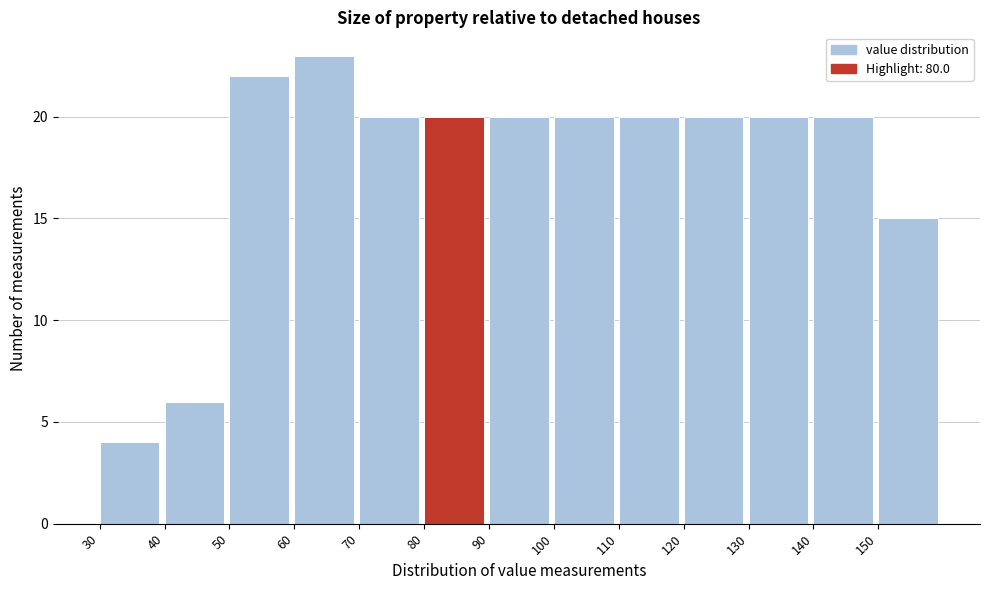

Reading left to right, list every bar in this chart as the range it spans on the x-axis followed by its height. The values are not printed on the chart, so give them approximately, as read against the axis.

30 to 40: 4
40 to 50: 6
50 to 60: 22
60 to 70: 23
70 to 80: 20
80 to 90: 20
90 to 100: 20
100 to 110: 20
110 to 120: 20
120 to 130: 20
130 to 140: 20
140 to 150: 20
150 to 160: 15